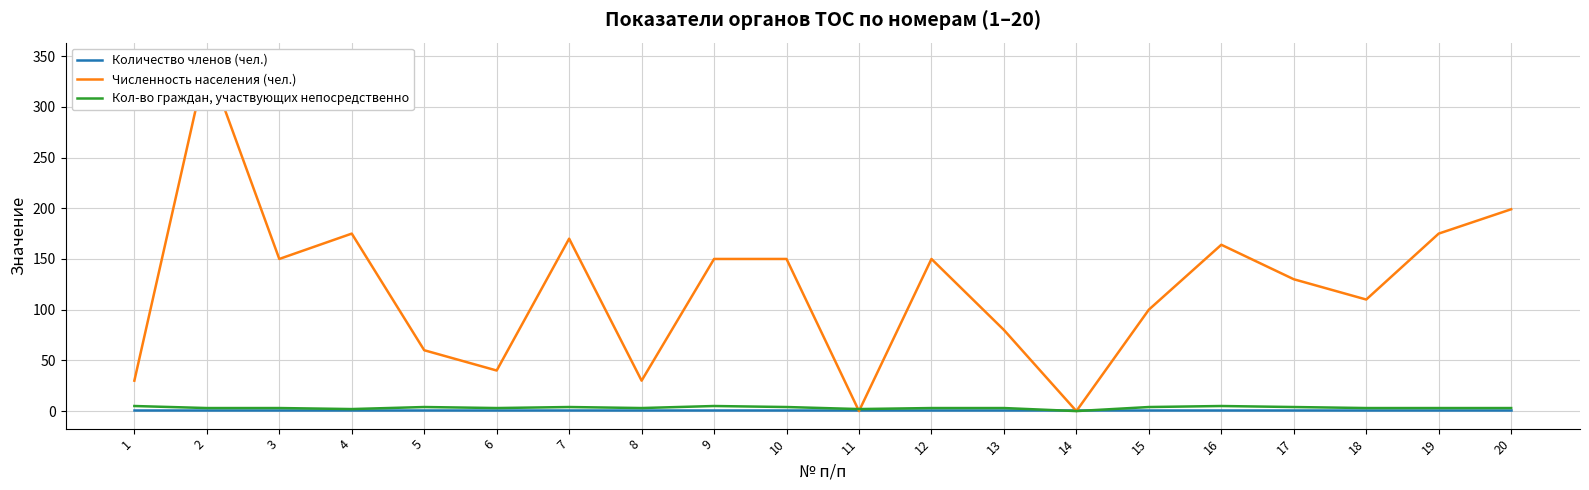

In Кол-во граждан, участвующих непосредственно, how many points are lower than both neighbors (excluding endpoints)?

5